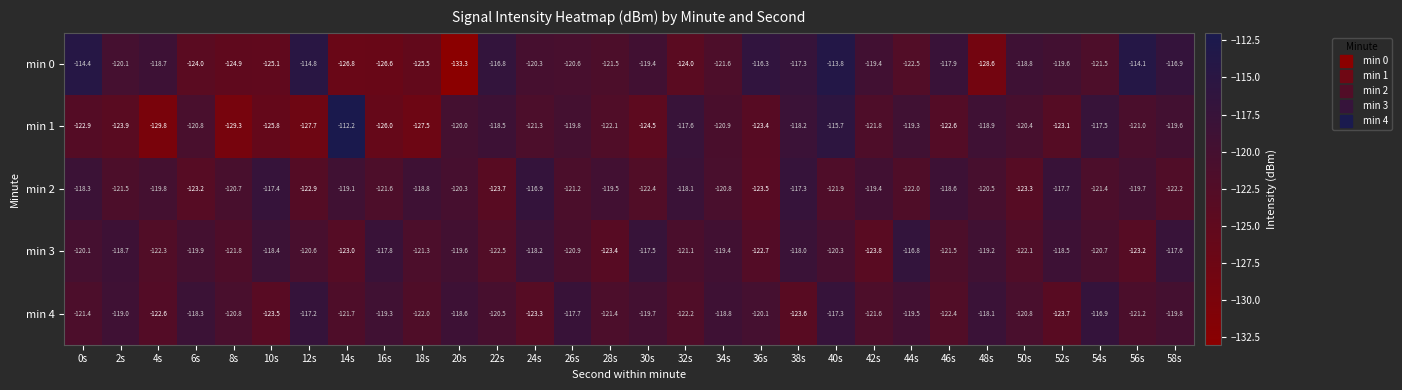

What is the difference between the maximum and minimum values in the min 3 series?

7.0